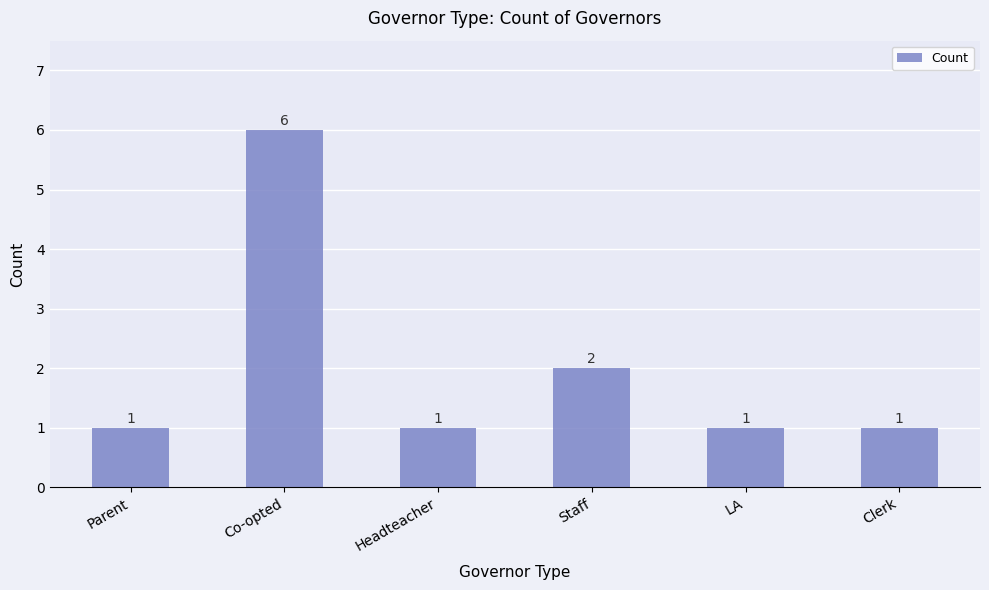

Between Parent and Staff, which is larger?

Staff